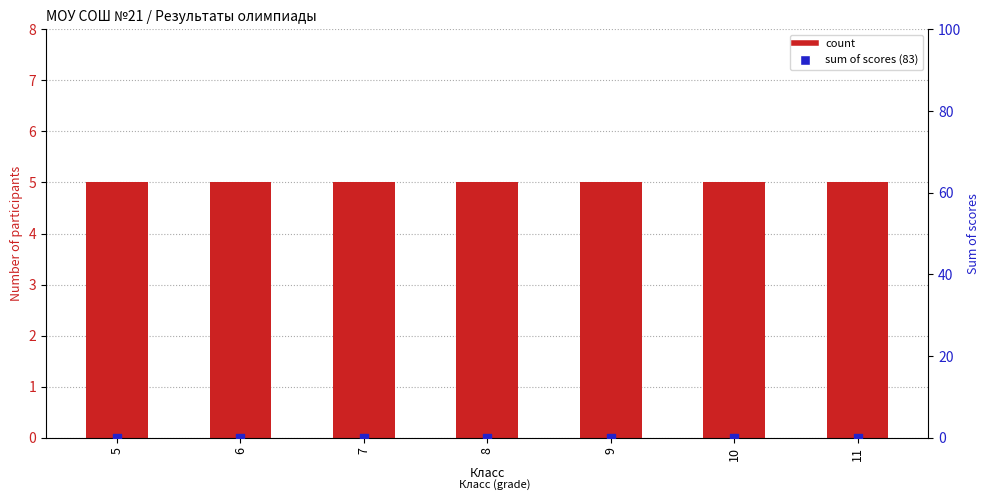

What are all the series names shown in the legend?

count, sum of scores (83)